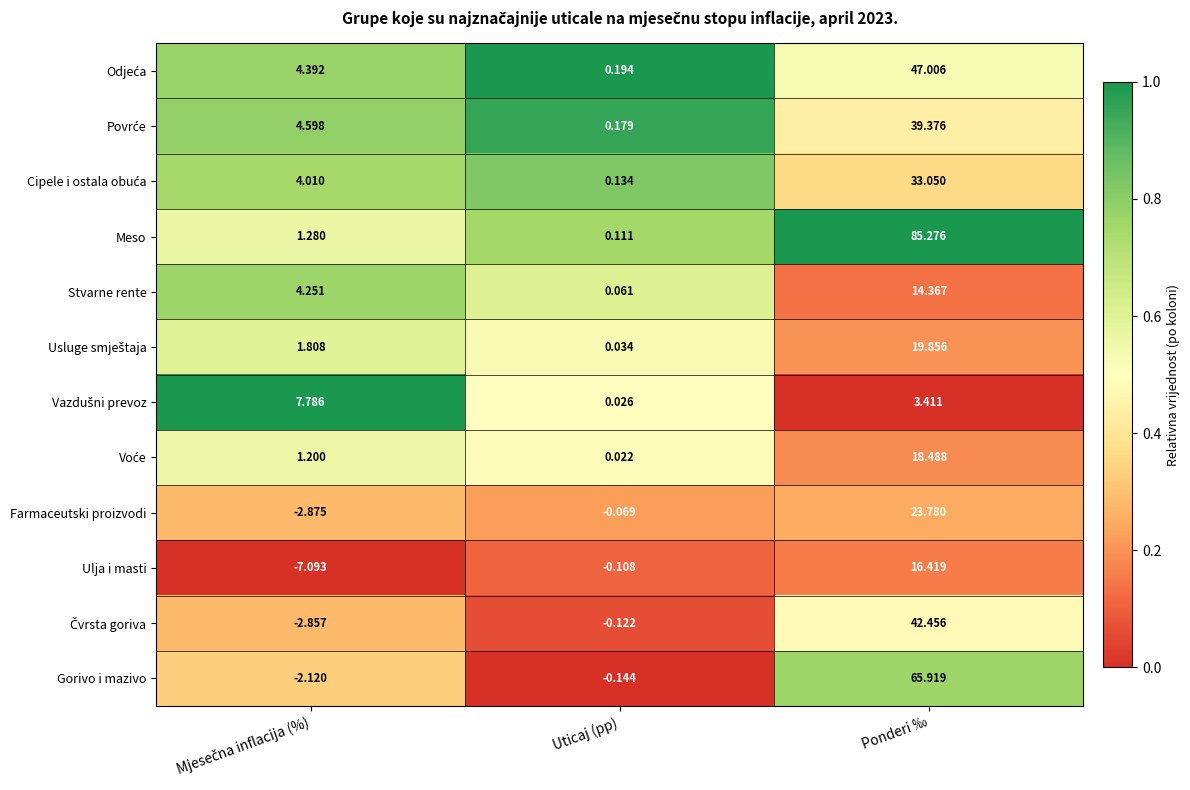

Which series has the largest total across all categories?

Meso